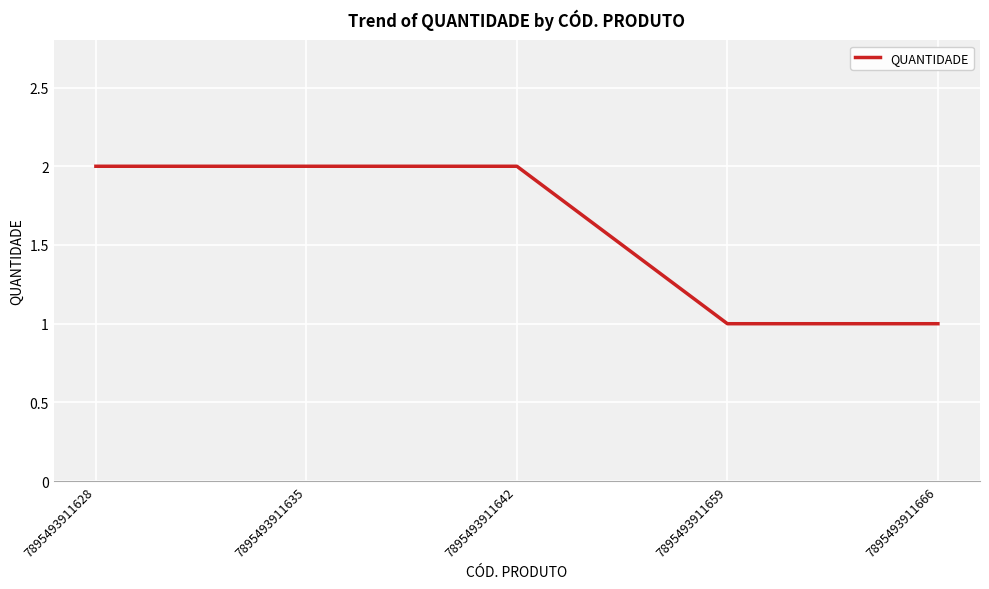

Reading right to left, what are all the values shown in this chart?

1	1	2	2	2